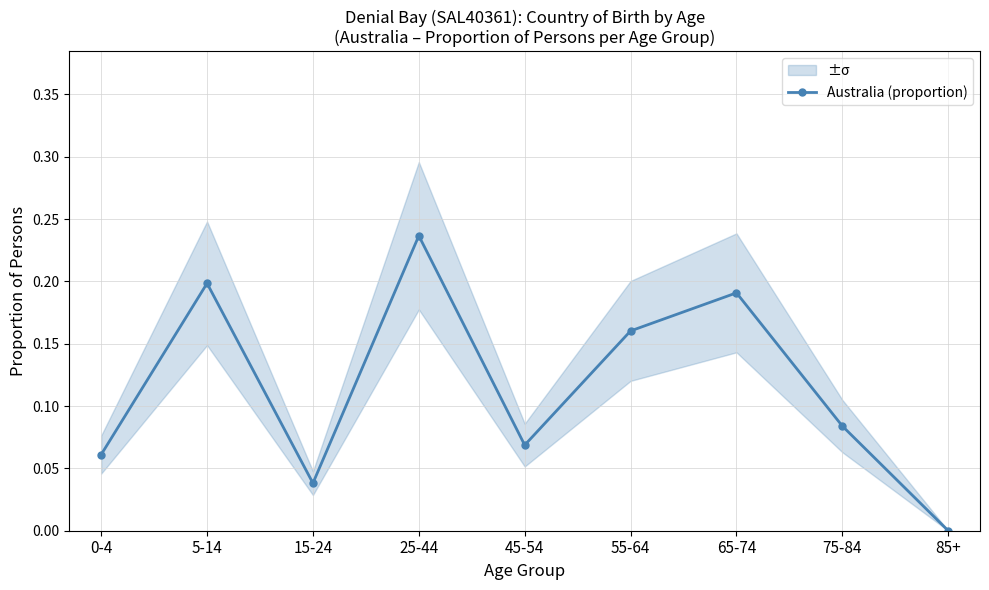

What is the greatest value displayed?

0.2